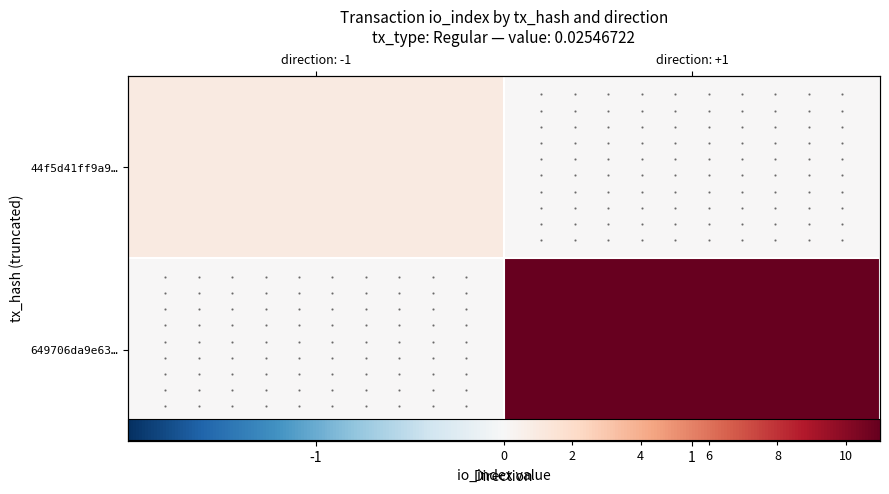

Which has a higher value, 1 or -1?

-1